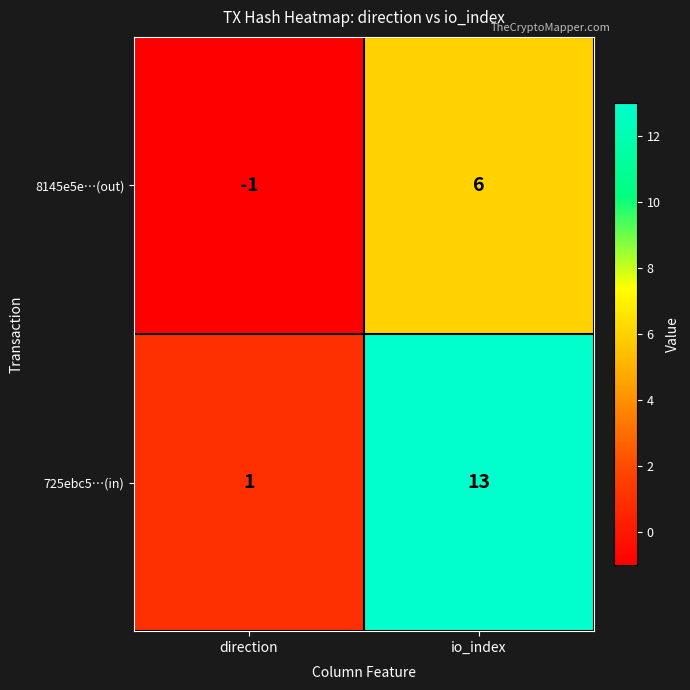

Between direction and io_index, which series saw the biggest shift?

725ebc5…(in)